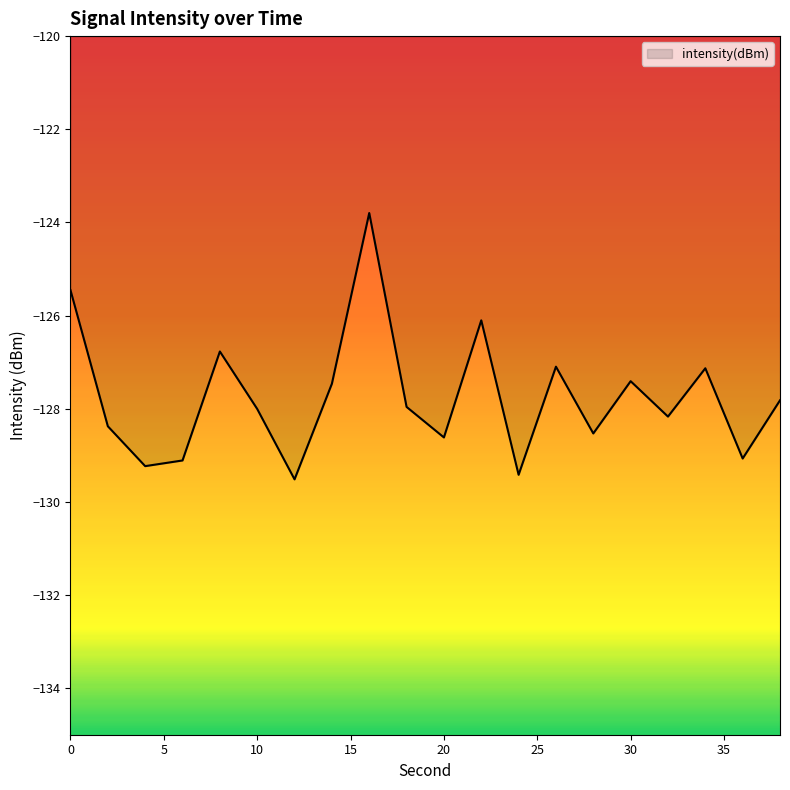

What is the difference between the maximum and minimum values?

5.7